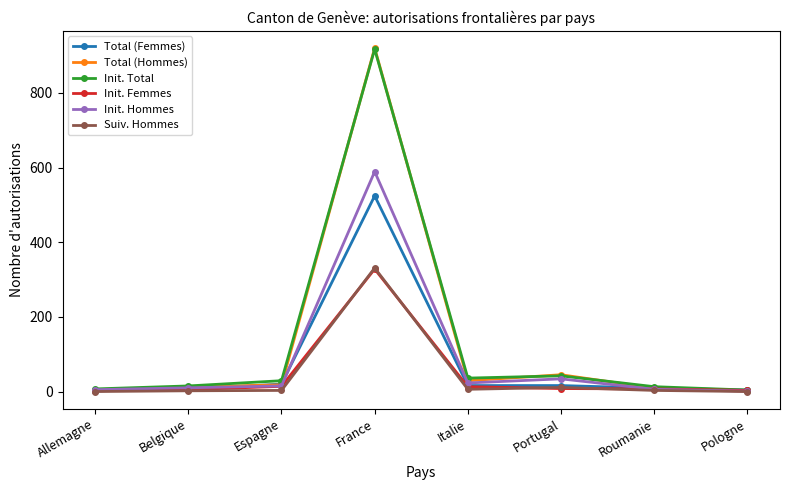

What is the maximum value shown in the chart?

920